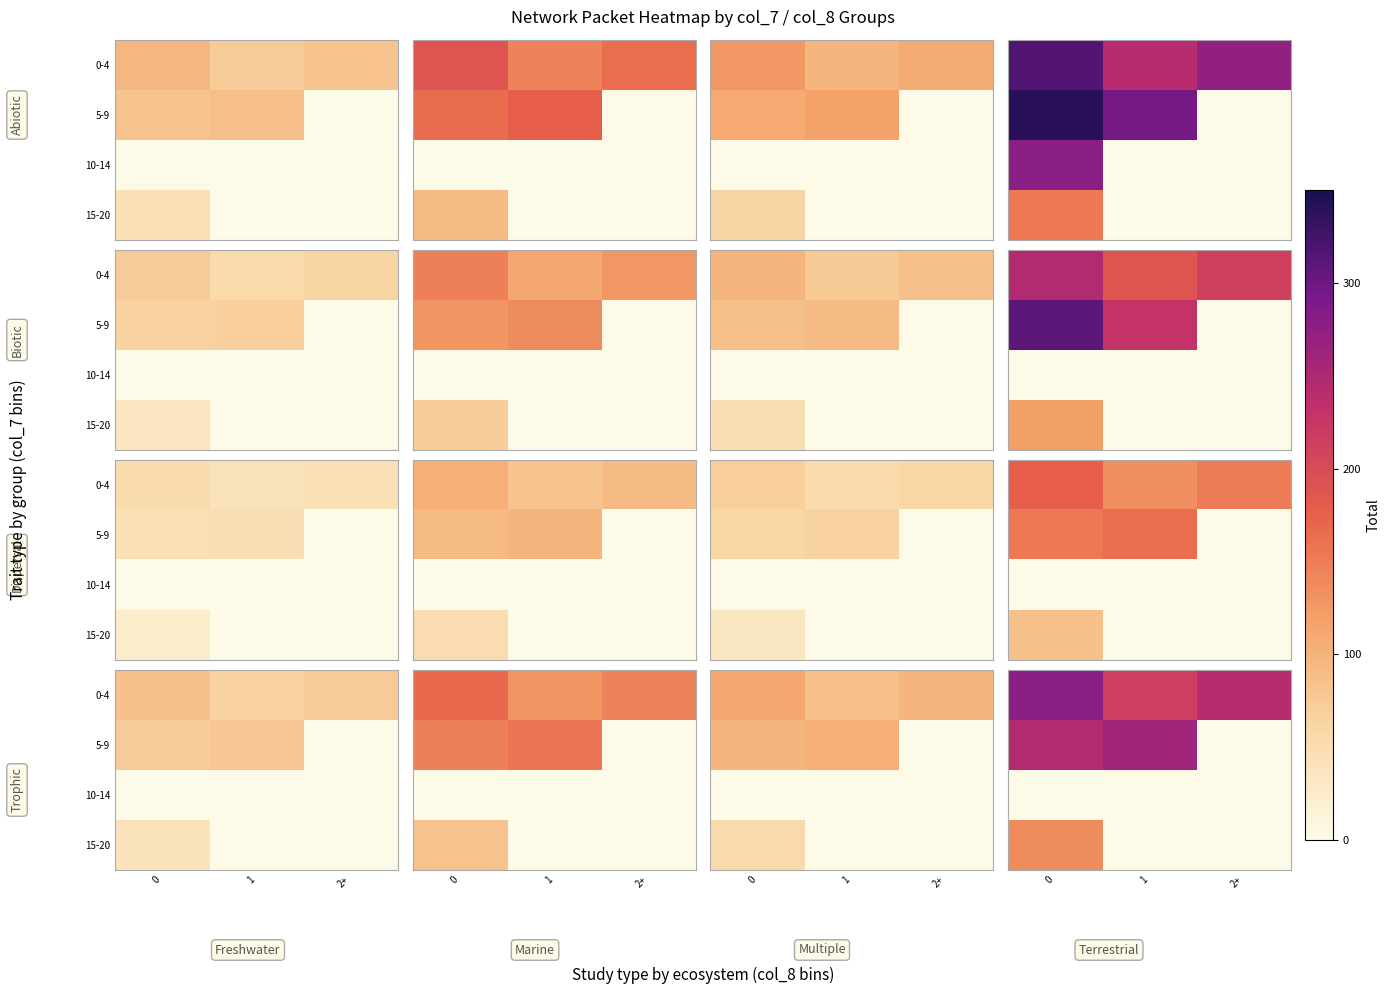

True or false: row_0 has a value of 406.8 at 2+.

False